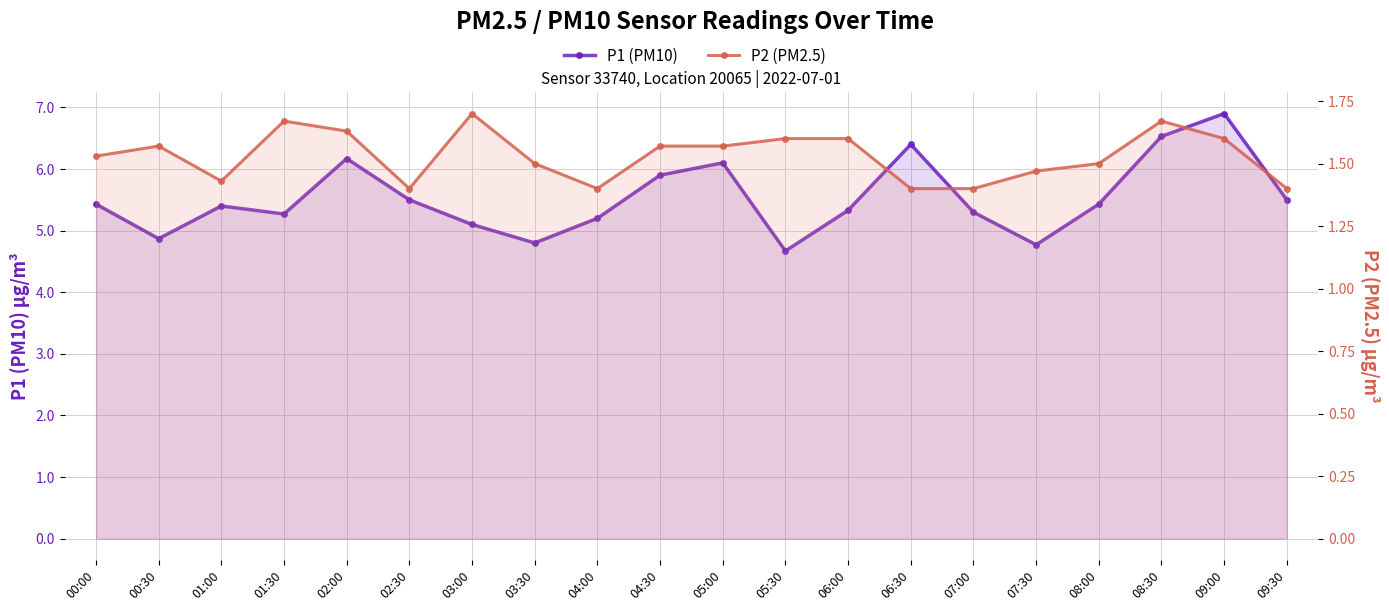

Which series has the largest range (max minus min)?

P1 (PM10)